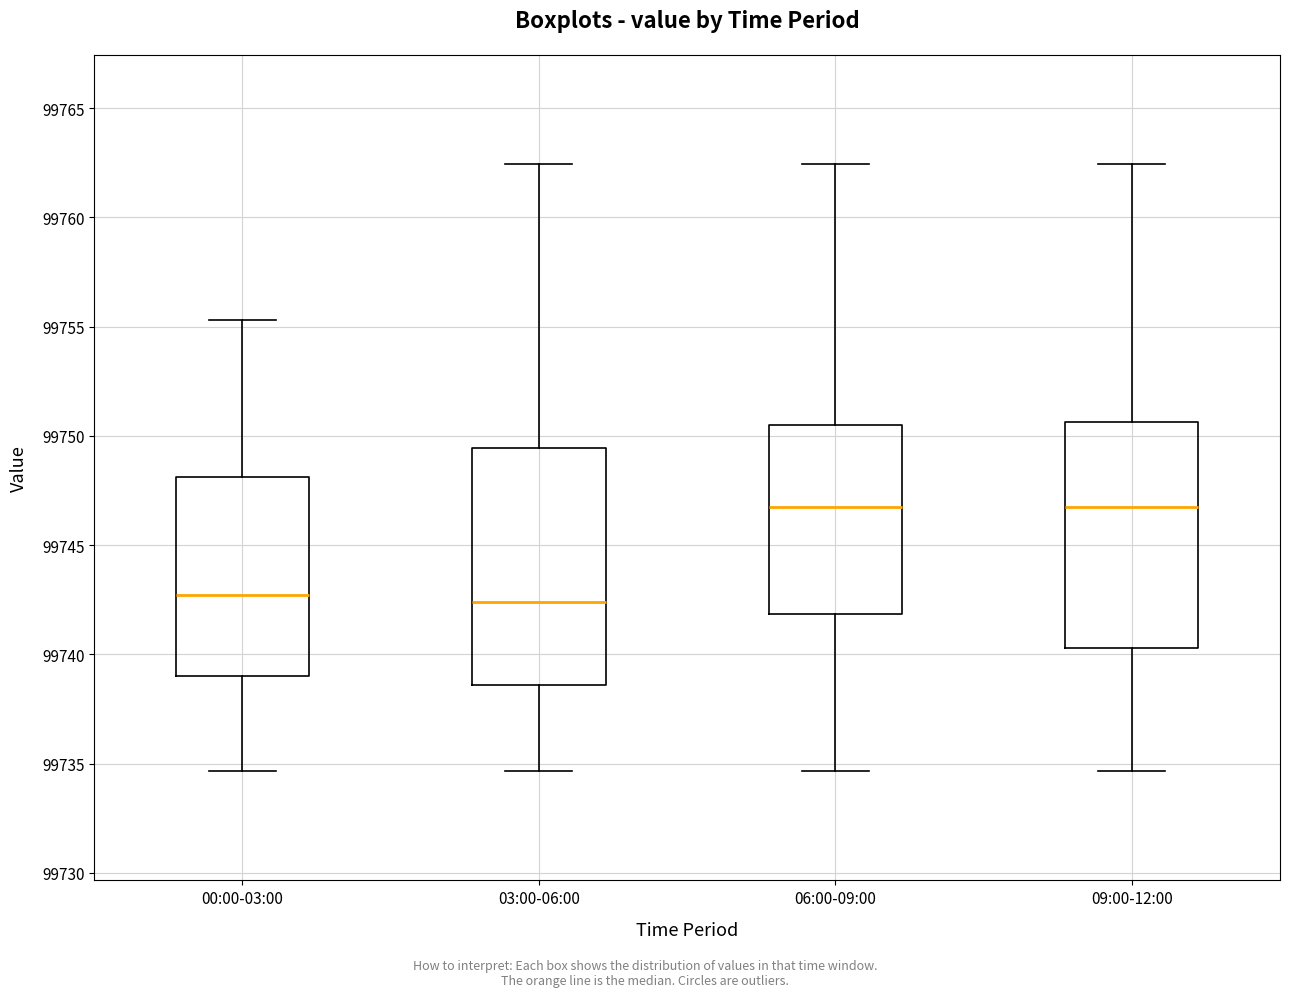

Reading left to right, transcribe this box plot: for each box, give where its median line is, the range the box spans, and where its two whiskers end, as read against the y-axis. The values are not printed on the chart, so give them approximately, as read against the axis.

00:00-03:00: median 99742.5, box 99739.0 to 99748.0, whiskers 99734.5 to 99755.5
03:00-06:00: median 99742.5, box 99738.5 to 99749.5, whiskers 99734.5 to 99762.5
06:00-09:00: median 99747.0, box 99742.0 to 99750.5, whiskers 99734.5 to 99762.5
09:00-12:00: median 99747.0, box 99740.5 to 99750.5, whiskers 99734.5 to 99762.5